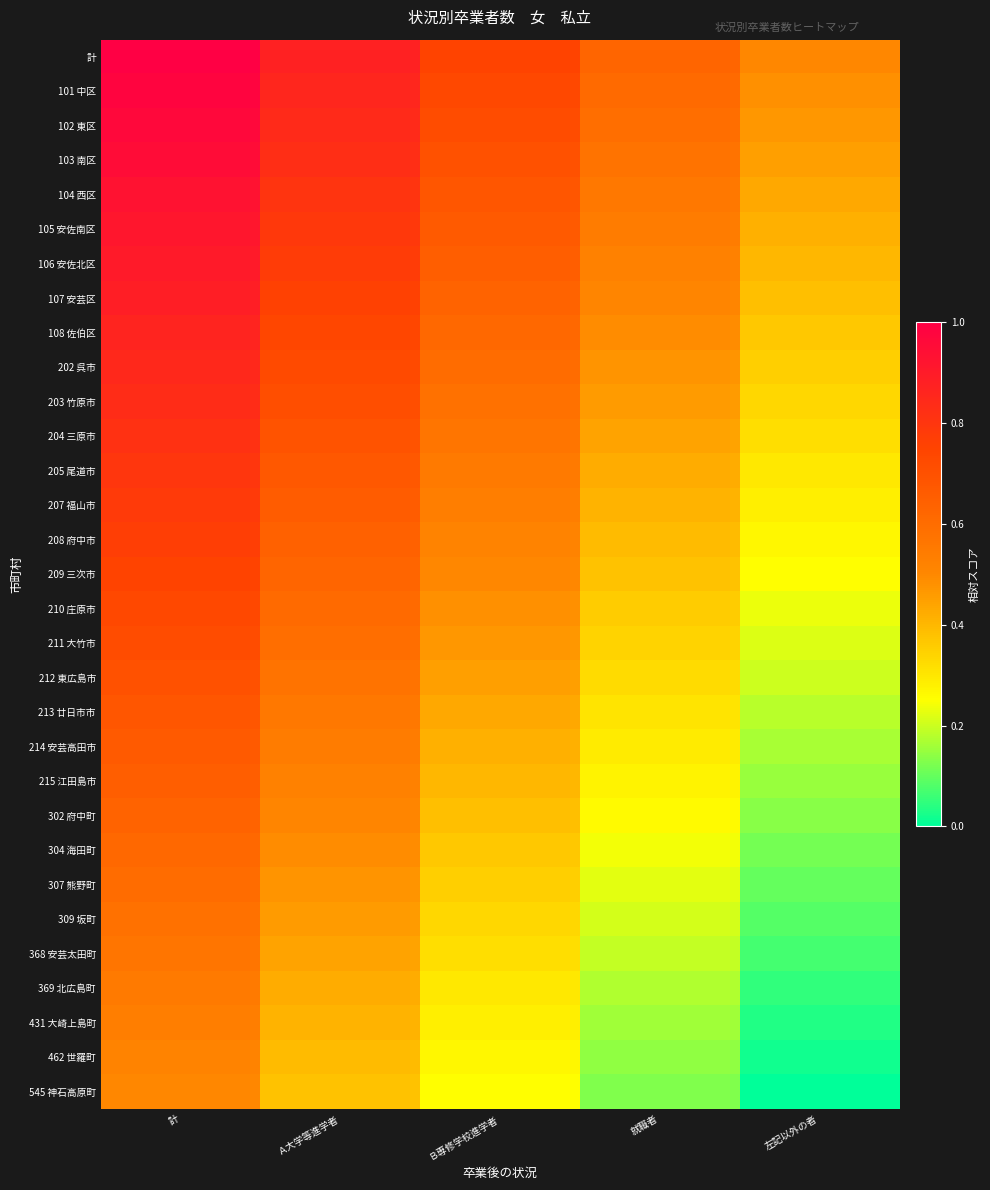

Reading left to right, extract all data points from this chart.

計: 計=1.0	Ａ大学等進学者=0.9	Ｂ専修学校進学者=0.8	就職者=0.6	左記以外の者=0.5
101 中区: 計=1.0	Ａ大学等進学者=0.9	Ｂ専修学校進学者=0.7	就職者=0.6	左記以外の者=0.5
102 東区: 計=1.0	Ａ大学等進学者=0.8	Ｂ専修学校進学者=0.7	就職者=0.6	左記以外の者=0.5
103 南区: 計=0.9	Ａ大学等進学者=0.8	Ｂ専修学校進学者=0.7	就職者=0.6	左記以外の者=0.4
104 西区: 計=0.9	Ａ大学等進学者=0.8	Ｂ専修学校進学者=0.7	就職者=0.6	左記以外の者=0.4
105 安佐南区: 計=0.9	Ａ大学等進学者=0.8	Ｂ専修学校進学者=0.7	就職者=0.5	左記以外の者=0.4
106 安佐北区: 計=0.9	Ａ大学等進学者=0.8	Ｂ専修学校進学者=0.7	就職者=0.5	左記以外の者=0.4
107 安芸区: 計=0.9	Ａ大学等進学者=0.8	Ｂ専修学校進学者=0.6	就職者=0.5	左記以外の者=0.4
108 佐伯区: 計=0.9	Ａ大学等進学者=0.7	Ｂ専修学校進学者=0.6	就職者=0.5	左記以外の者=0.4
202 呉市: 計=0.8	Ａ大学等進学者=0.7	Ｂ専修学校進学者=0.6	就職者=0.5	左記以外の者=0.3
203 竹原市: 計=0.8	Ａ大学等進学者=0.7	Ｂ専修学校進学者=0.6	就職者=0.5	左記以外の者=0.3
204 三原市: 計=0.8	Ａ大学等進学者=0.7	Ｂ専修学校進学者=0.6	就職者=0.4	左記以外の者=0.3
205 尾道市: 計=0.8	Ａ大学等進学者=0.7	Ｂ専修学校進学者=0.6	就職者=0.4	左記以外の者=0.3
207 福山市: 計=0.8	Ａ大学等進学者=0.7	Ｂ専修学校進学者=0.5	就職者=0.4	左記以外の者=0.3
208 府中市: 計=0.8	Ａ大学等進学者=0.6	Ｂ専修学校進学者=0.5	就職者=0.4	左記以外の者=0.3
209 三次市: 計=0.8	Ａ大学等進学者=0.6	Ｂ専修学校進学者=0.5	就職者=0.4	左記以外の者=0.2
210 庄原市: 計=0.7	Ａ大学等進学者=0.6	Ｂ専修学校進学者=0.5	就職者=0.4	左記以外の者=0.2
211 大竹市: 計=0.7	Ａ大学等進学者=0.6	Ｂ専修学校進学者=0.5	就職者=0.3	左記以外の者=0.2
212 東広島市: 計=0.7	Ａ大学等進学者=0.6	Ｂ専修学校進学者=0.4	就職者=0.3	左記以外の者=0.2
213 廿日市市: 計=0.7	Ａ大学等進学者=0.6	Ｂ専修学校進学者=0.4	就職者=0.3	左記以外の者=0.2
214 安芸高田市: 計=0.7	Ａ大学等進学者=0.5	Ｂ専修学校進学者=0.4	就職者=0.3	左記以外の者=0.2
215 江田島市: 計=0.7	Ａ大学等進学者=0.5	Ｂ専修学校進学者=0.4	就職者=0.3	左記以外の者=0.2
302 府中町: 計=0.6	Ａ大学等進学者=0.5	Ｂ専修学校進学者=0.4	就職者=0.3	左記以外の者=0.1
304 海田町: 計=0.6	Ａ大学等進学者=0.5	Ｂ専修学校進学者=0.4	就職者=0.2	左記以外の者=0.1
307 熊野町: 計=0.6	Ａ大学等進学者=0.5	Ｂ専修学校進学者=0.3	就職者=0.2	左記以外の者=0.1
309 坂町: 計=0.6	Ａ大学等進学者=0.5	Ｂ専修学校進学者=0.3	就職者=0.2	左記以外の者=0.1
368 安芸太田町: 計=0.6	Ａ大学等進学者=0.4	Ｂ専修学校進学者=0.3	就職者=0.2	左記以外の者=0.1
369 北広島町: 計=0.6	Ａ大学等進学者=0.4	Ｂ専修学校進学者=0.3	就職者=0.2	左記以外の者=0.1
431 大崎上島町: 計=0.5	Ａ大学等進学者=0.4	Ｂ専修学校進学者=0.3	就職者=0.2	左記以外の者=0.0
462 世羅町: 計=0.5	Ａ大学等進学者=0.4	Ｂ専修学校進学者=0.3	就職者=0.1	左記以外の者=0.0
545 神石高原町: 計=0.5	Ａ大学等進学者=0.4	Ｂ専修学校進学者=0.2	就職者=0.1	左記以外の者=0.0